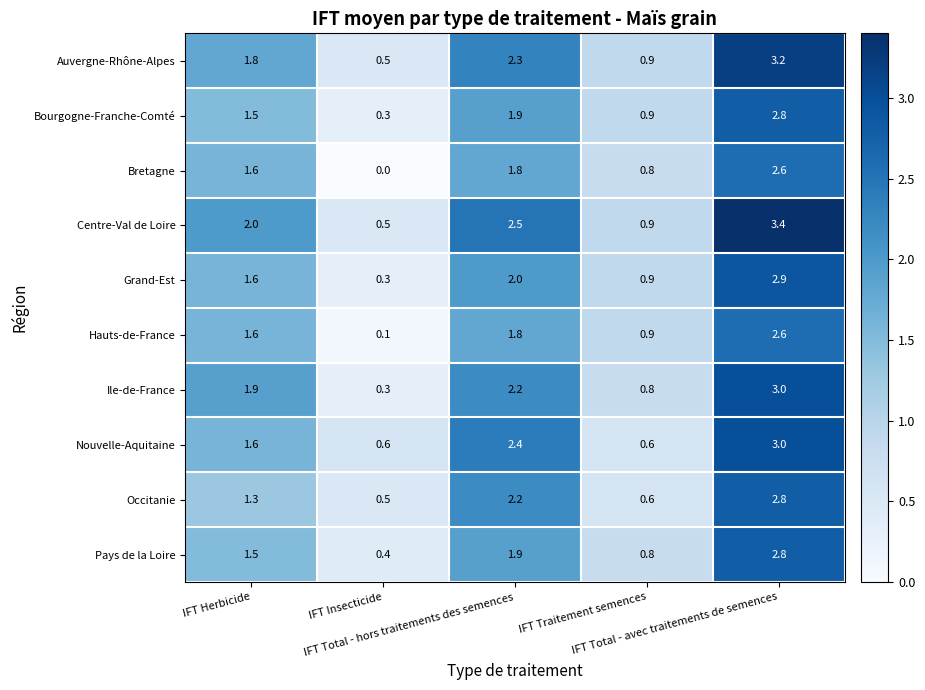

Count the Grand-Est values in the range 0 to 2.

4